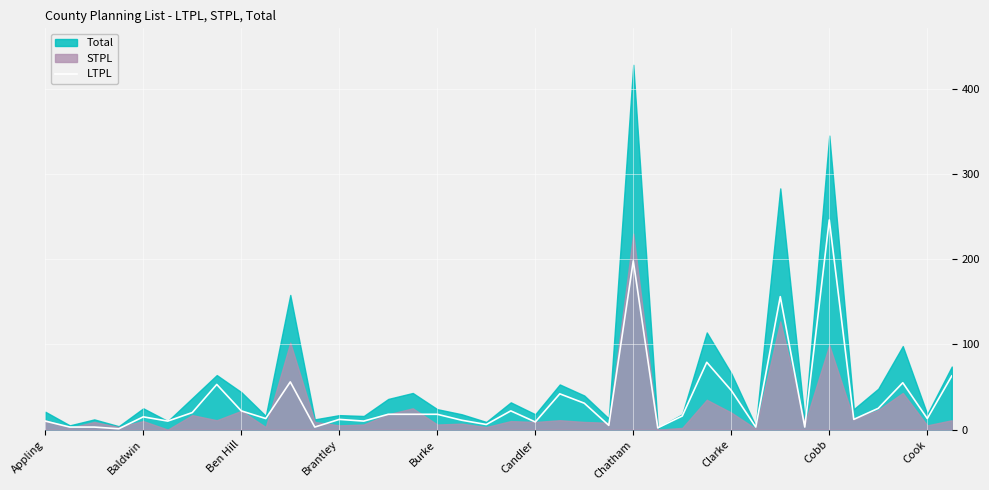

Which category has the highest value in the LTPL series?

Cobb